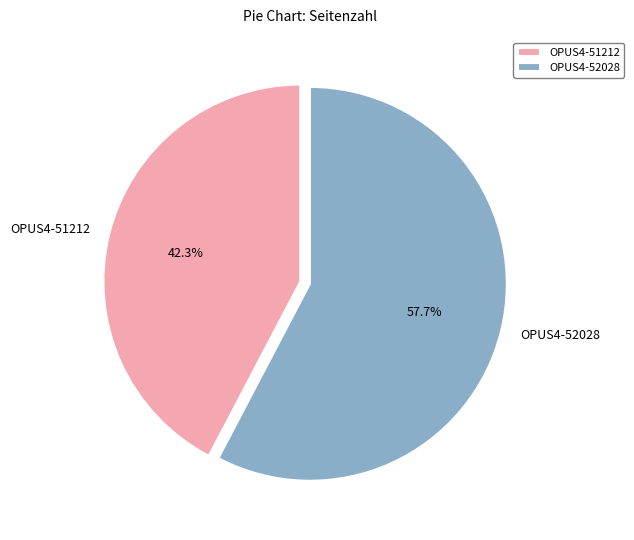

What is the smallest slice in the pie chart?

OPUS4-51212